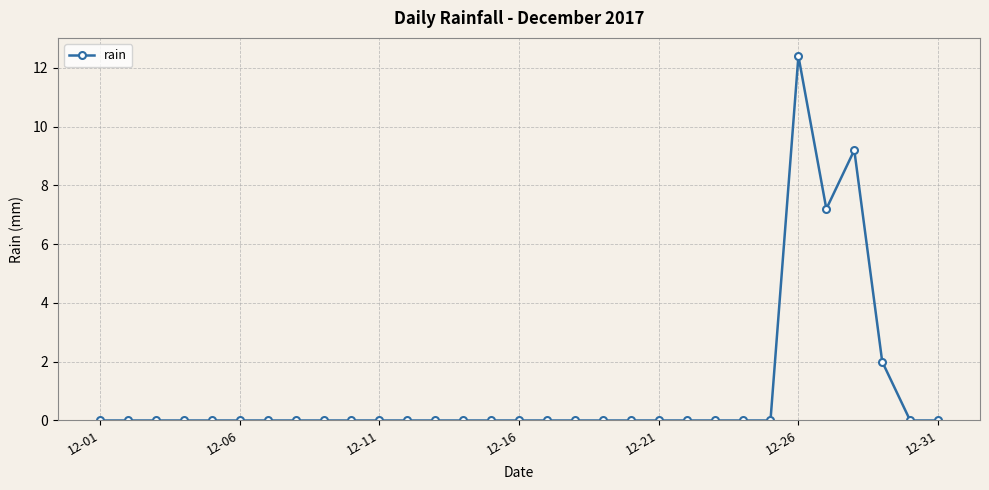

What is the greatest value displayed?

12.4